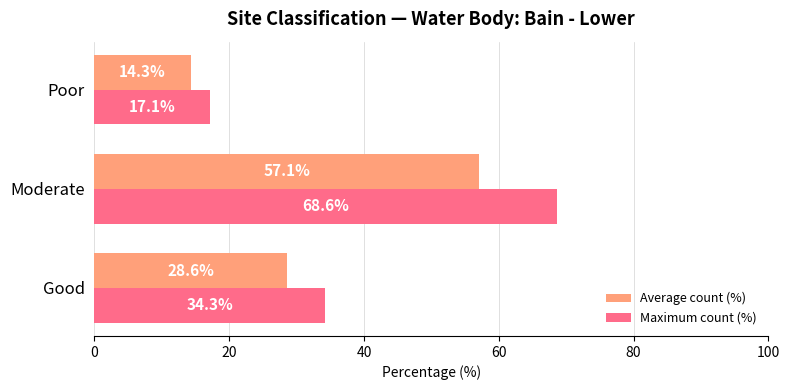

The Maximum count (%) series shows 17.1 at Poor. True or false?

True